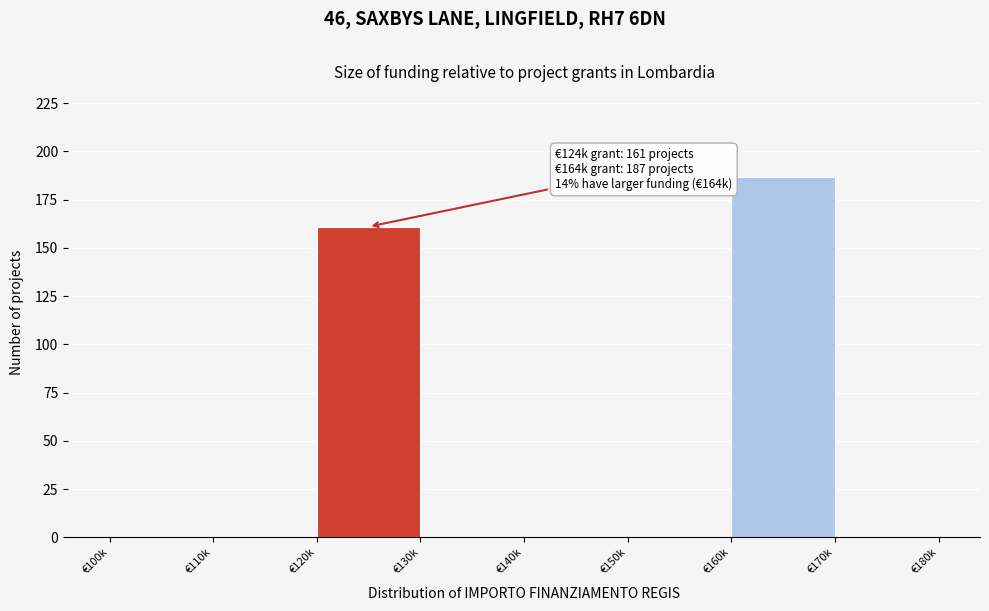

Reading left to right, transcribe all the data shown in this chart.

€100k=0	€110k=0	€120k=161	€130k=0	€140k=0	€150k=0	€160k=187	€170k=0